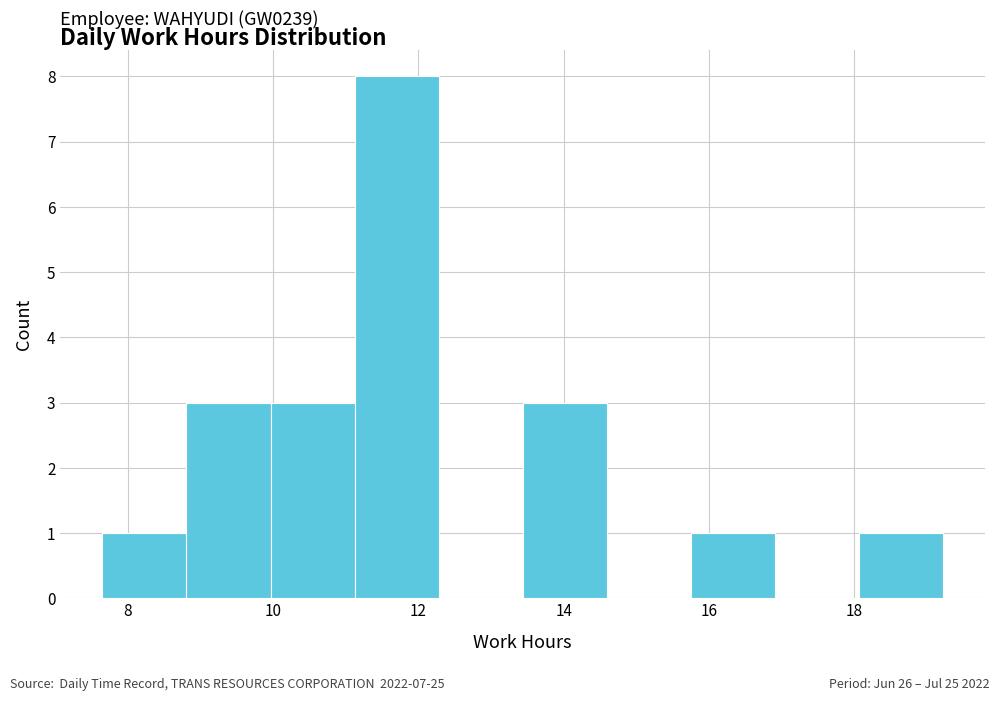

Over which range of the x-axis is the bar tallest?

11.2 to 12.2